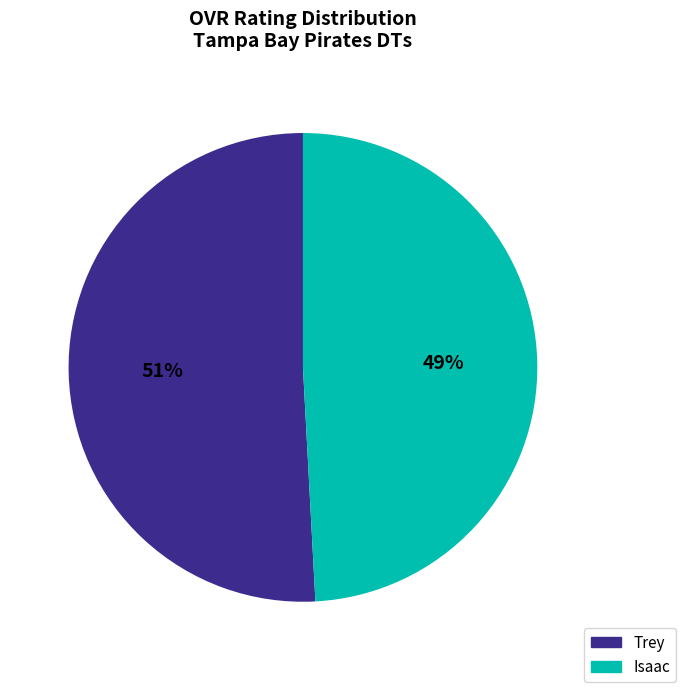

What is the ratio of the value at Trey to the value at Isaac?

1.0